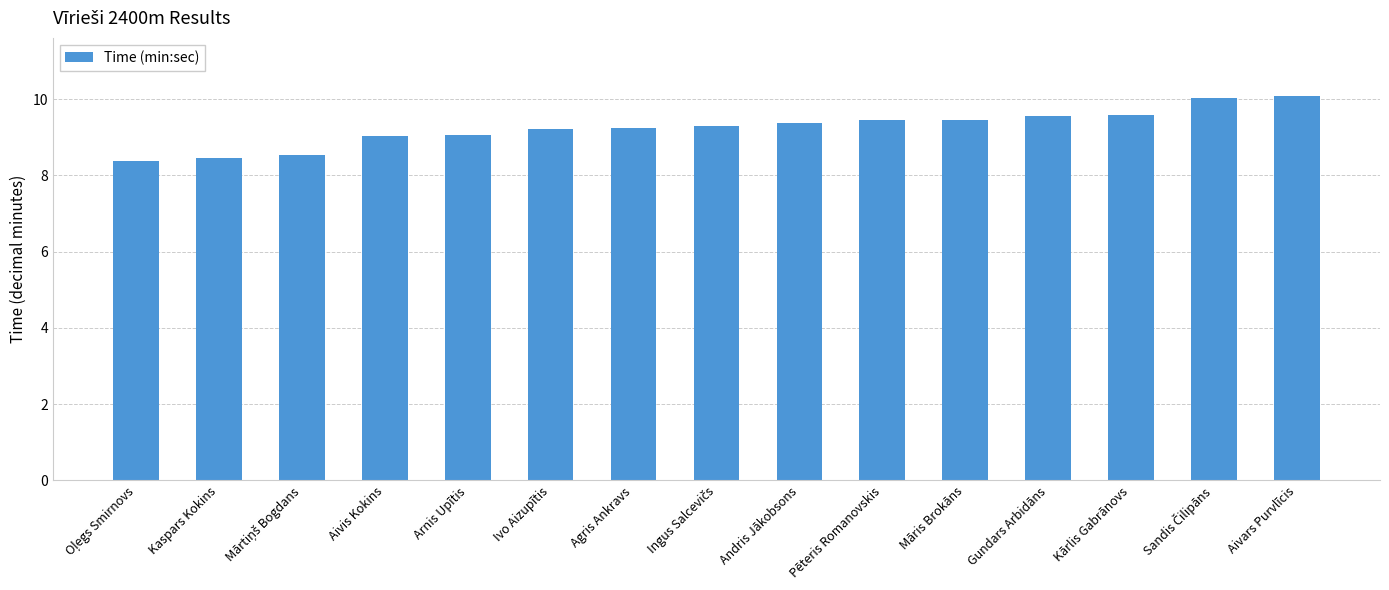

What is the greatest value displayed?

10.1